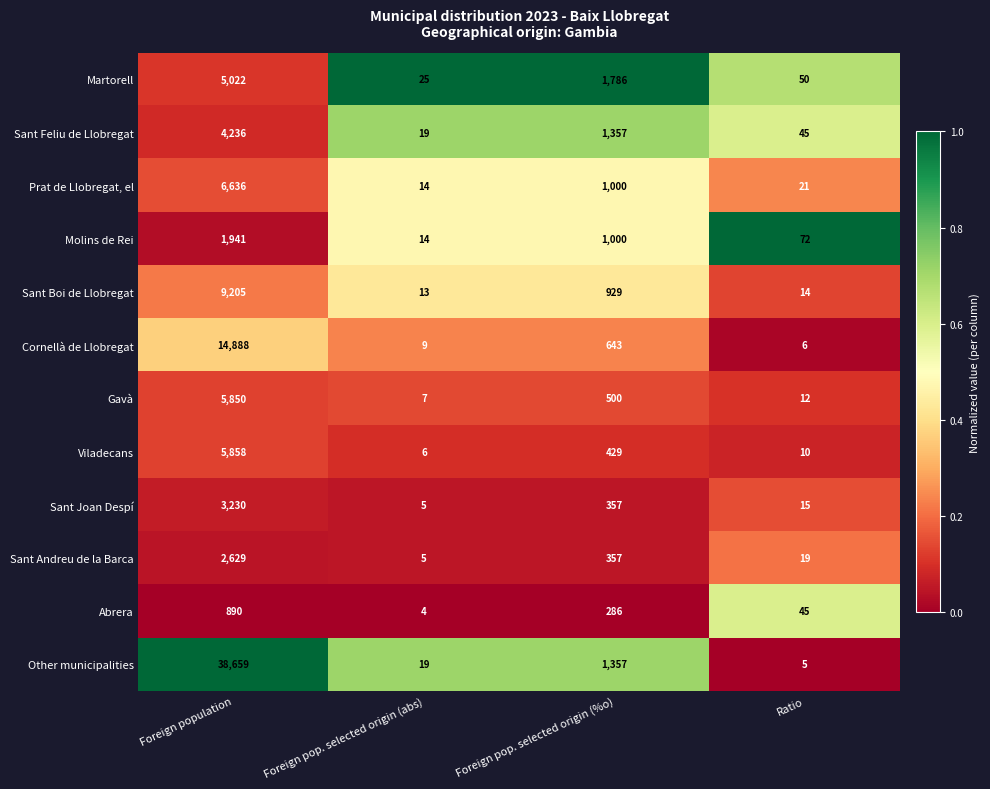

Between Foreign population and Ratio, which series saw the biggest shift?

Other municipalities